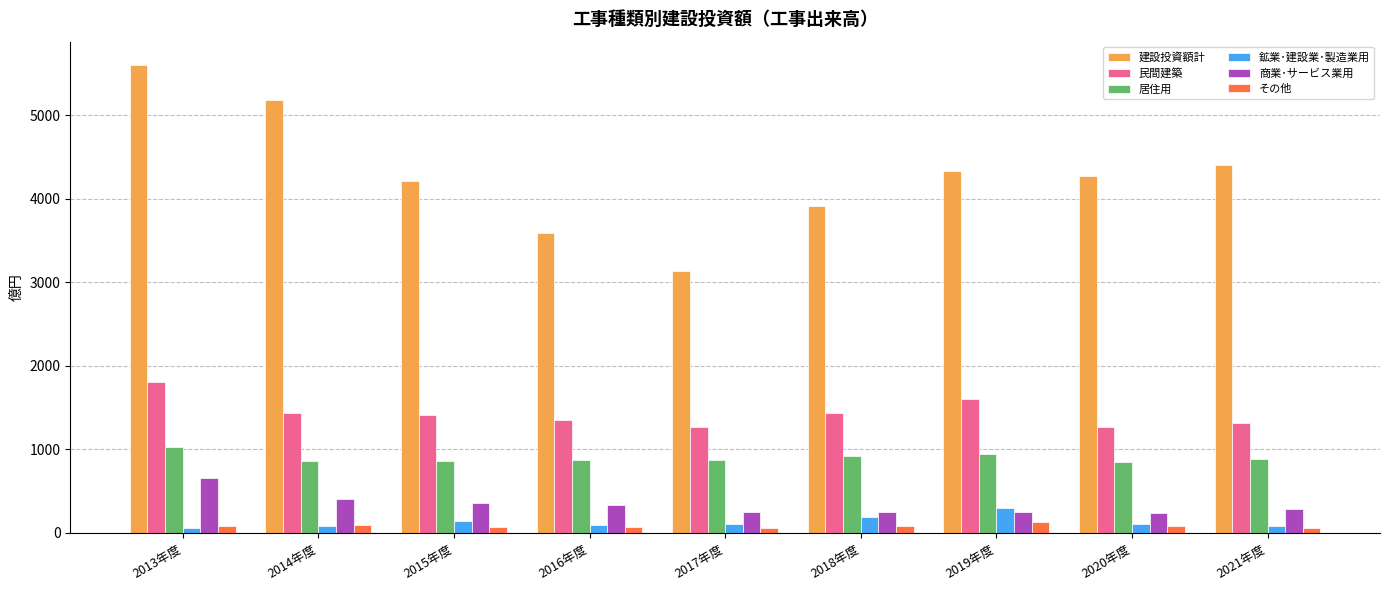

What is the sum of all その他 values?

705.6